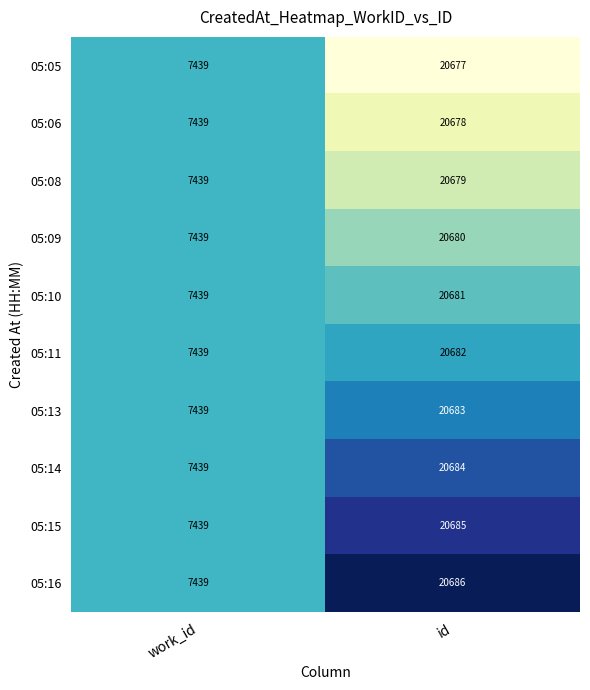

What is the sum of the 05:06 values at work_id and id?

28117